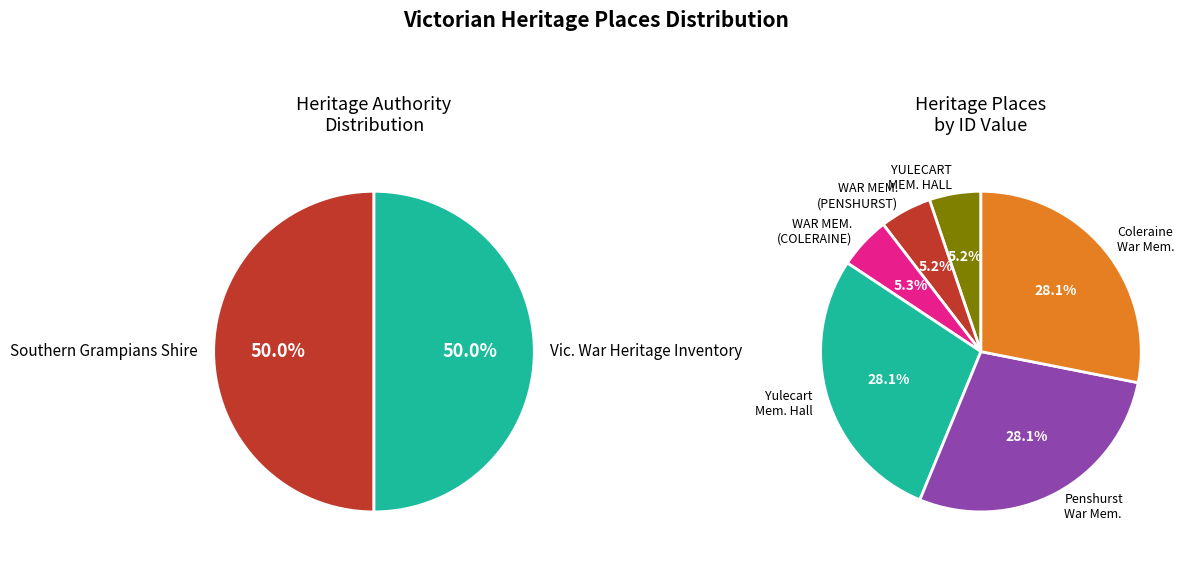

Does WAR MEMORIAL (COLERAINE) represent more than half of the total?

No